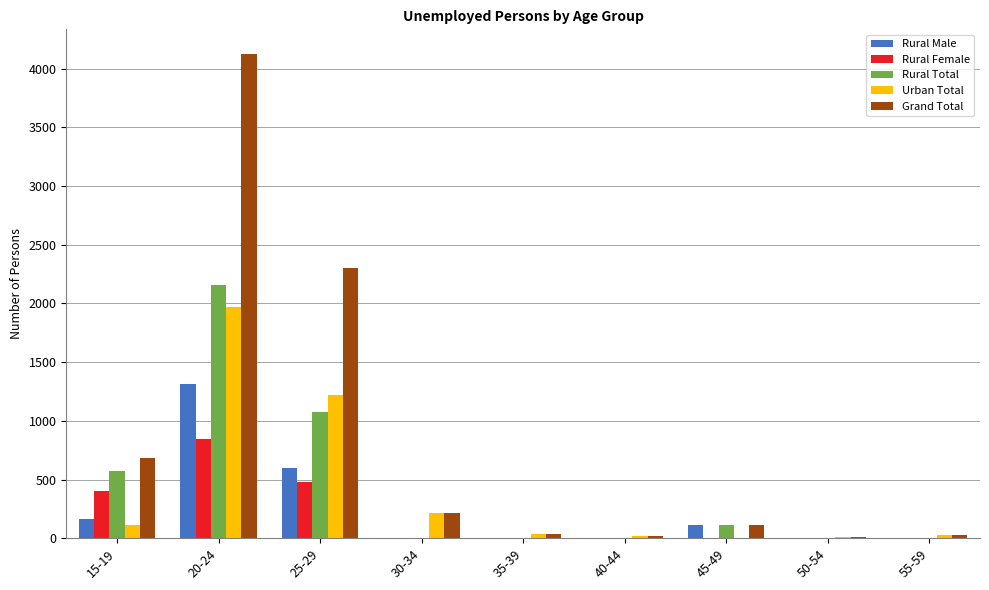

What is the maximum value for Rural Male?

1316